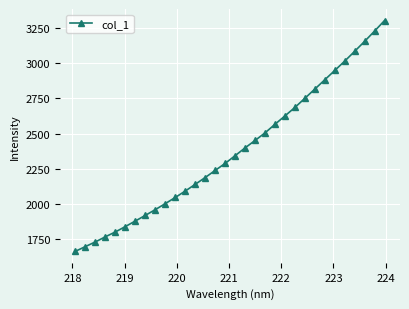

What is the value of the 29th point from the left?

3085.7